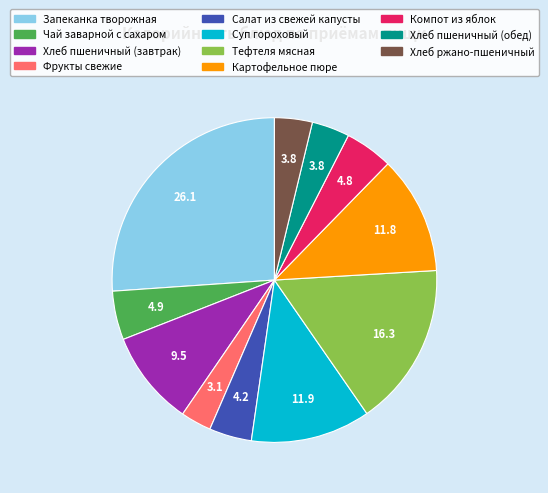

How many slices are in this pie chart?

11